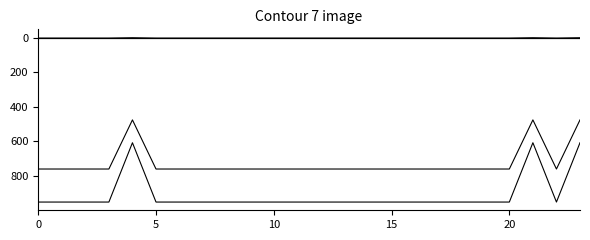

What is the maximum value shown in the chart?

951